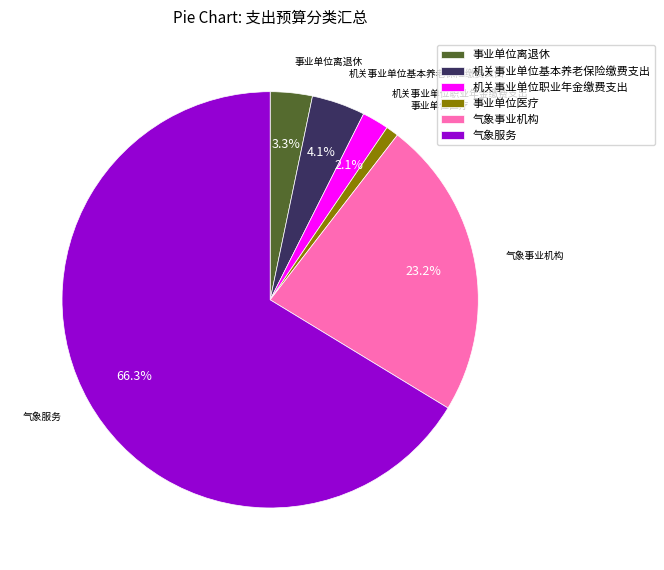

To the nearest percent, what percentage of the pie is 事业单位离退休?

3%